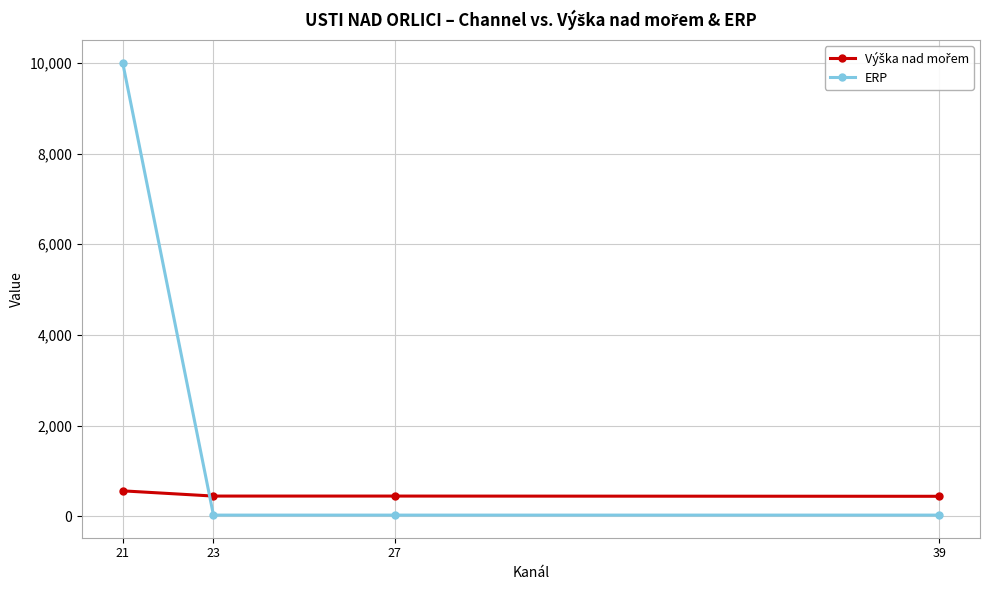

What is the difference between the maximum and second lowest values in the ERP series?

9975